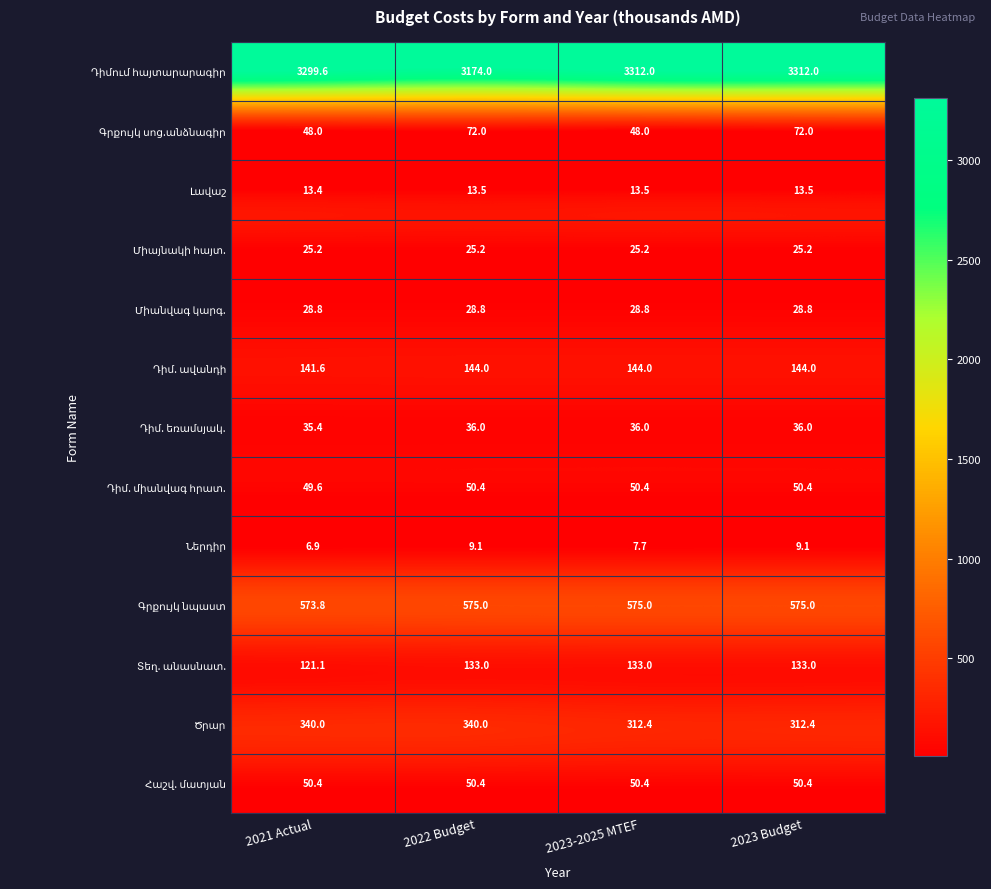

What is the spread (max minus min) of values at 2022 Budget?

3164.9